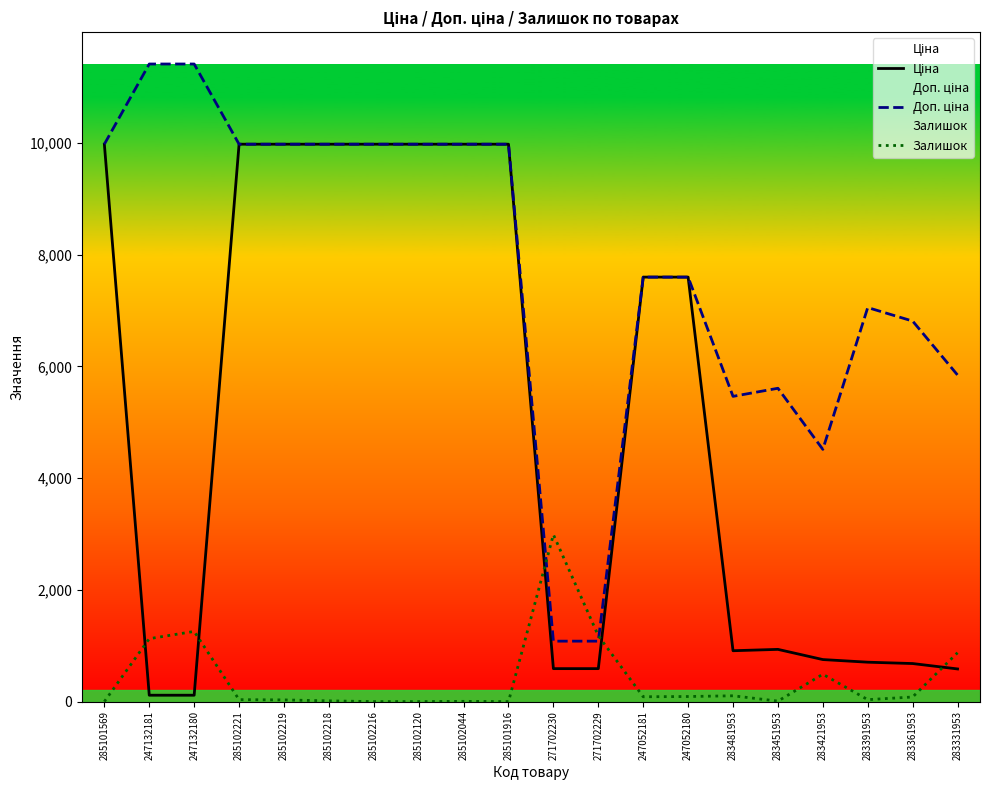

Where is Ціна nearest to the value 5044?

247052181